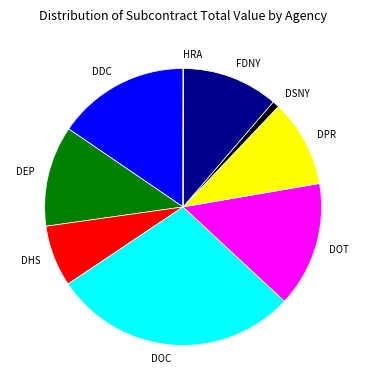

Is DSNY the majority of the pie?

No